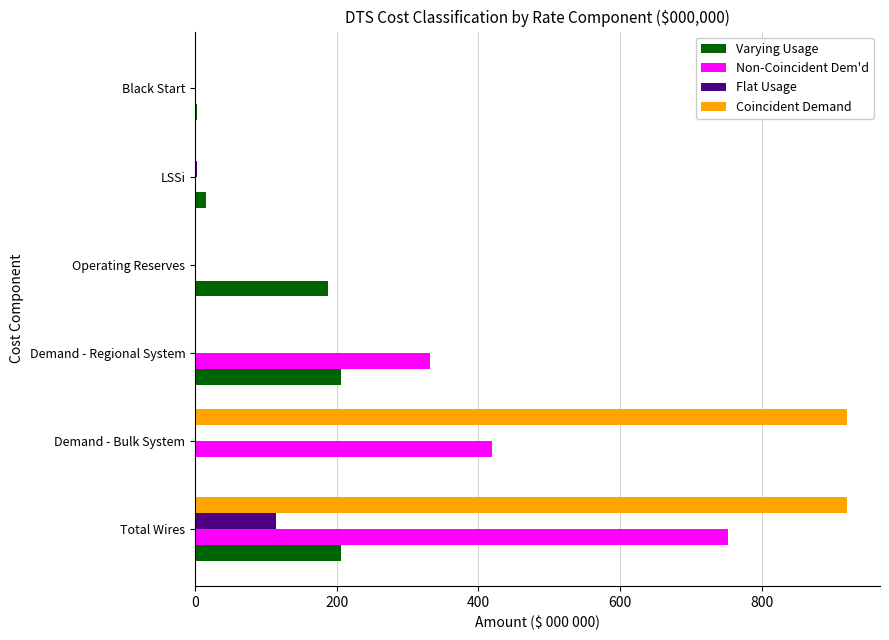

What is the highest value of the Coincident Demand series?

921.2